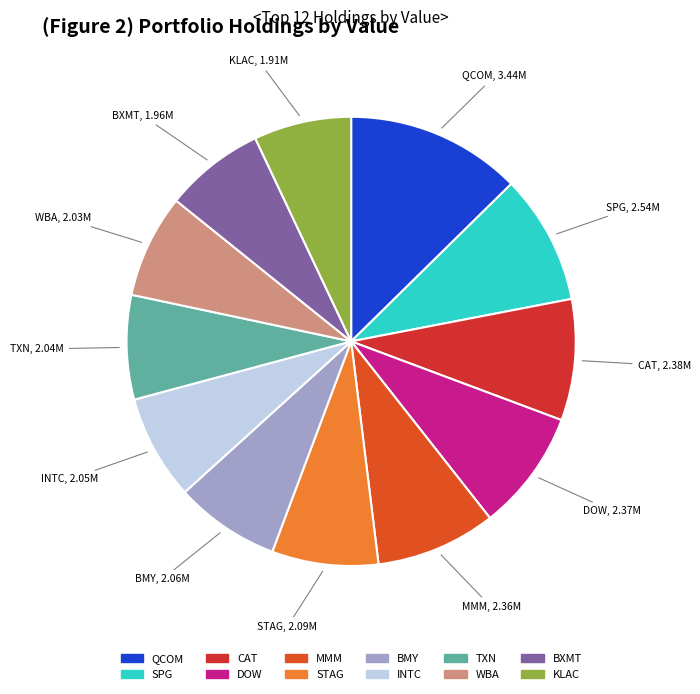

Is it true that TXN is 16% of the pie?

False